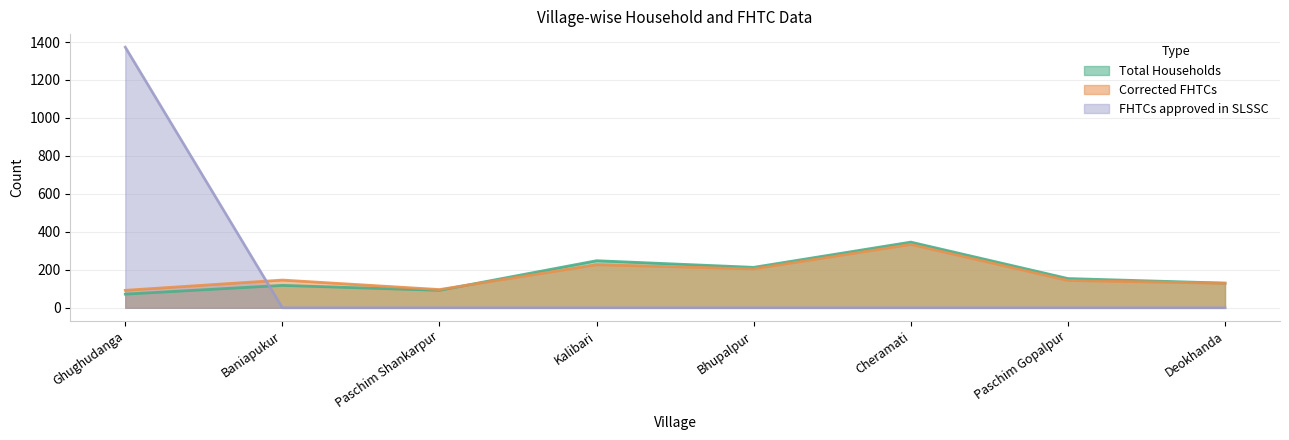

What is the value of the Total Households point at the 2nd from the left?

118